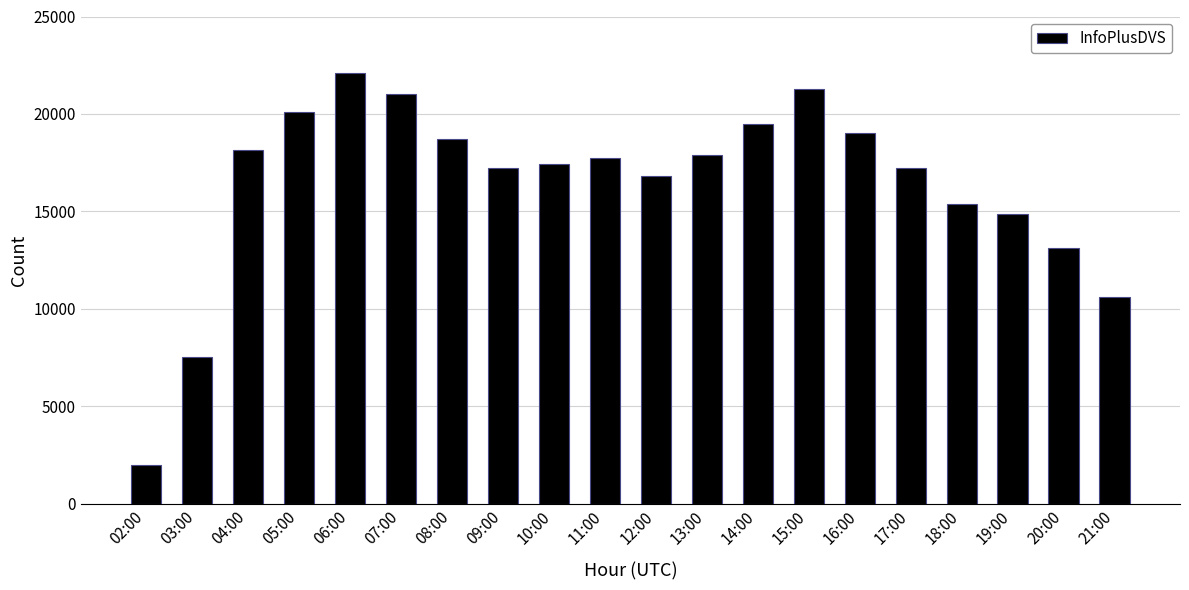

What is the change in value from 09:00 to 18:00?

-1853